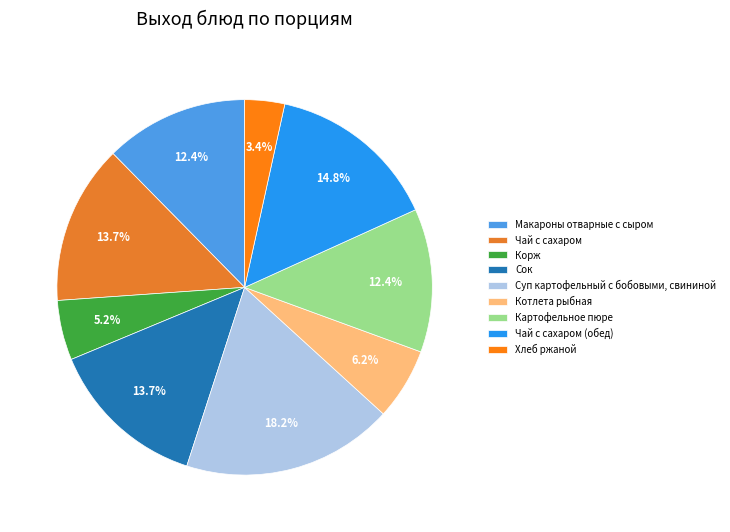

Does any single category account for the majority?

No